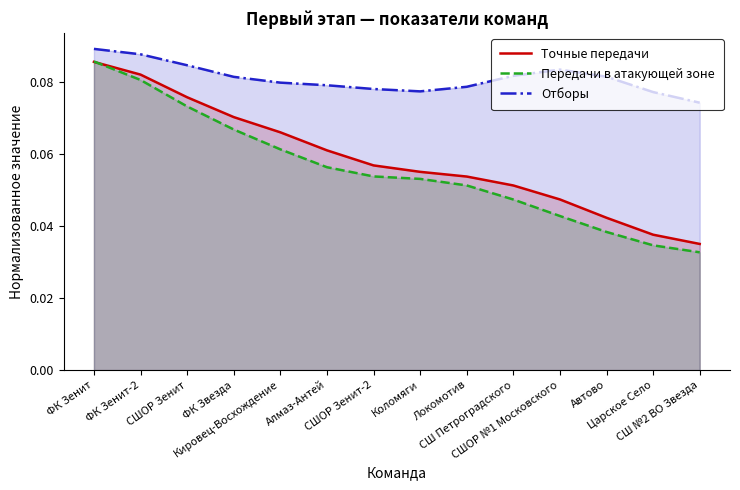

What is the label of the 6th point from the left?

Алмаз-Антей